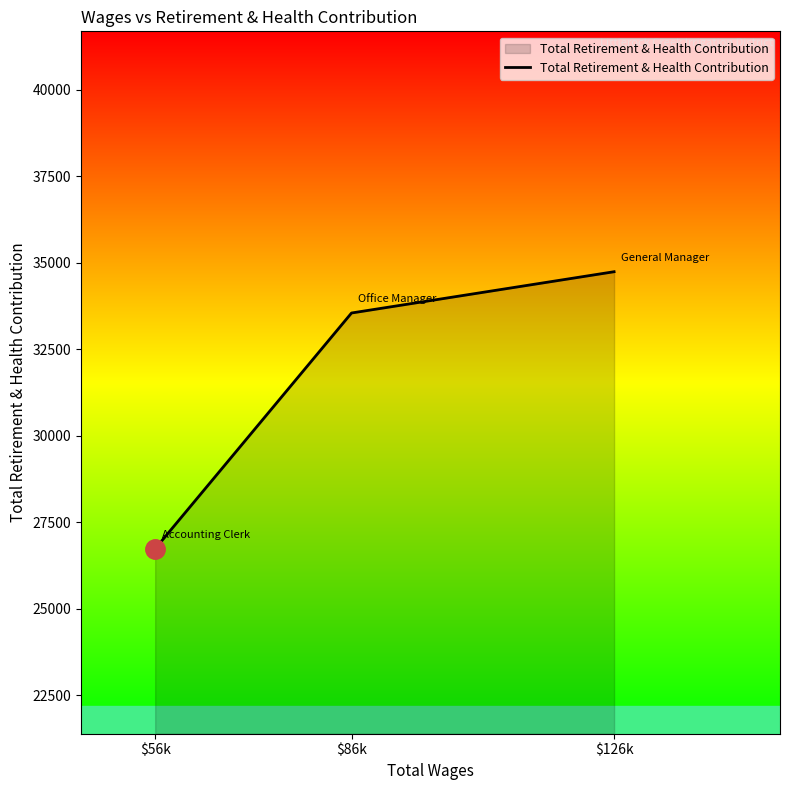

Count the number of data series in this chart.

1